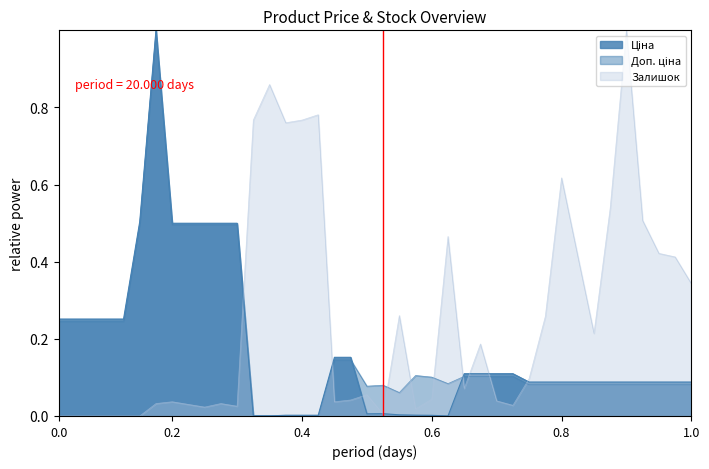

Is the value of Доп. ціна at 280761219 greater than the value of Ціна at 287682234?

No